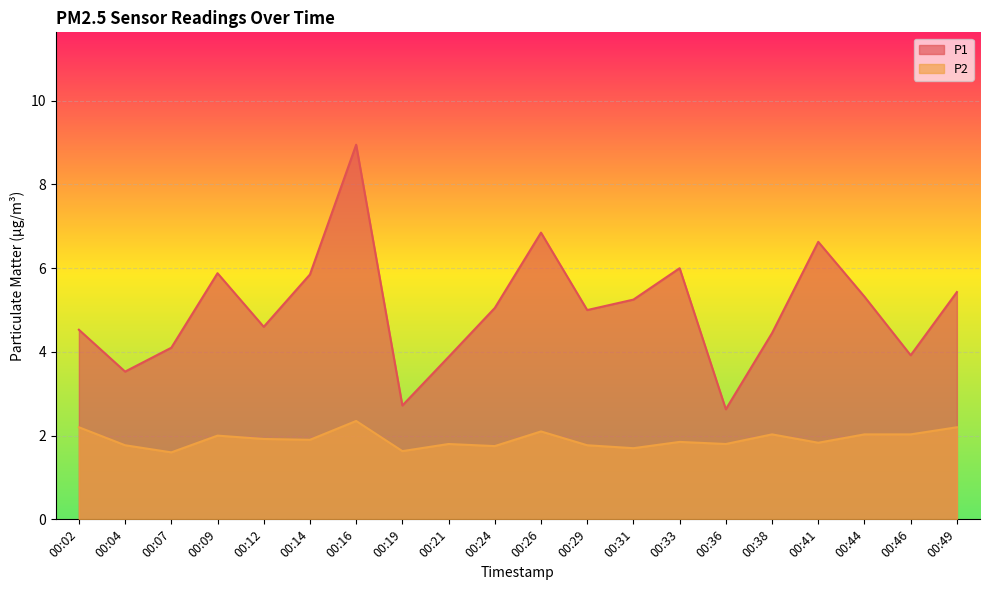

Which series has the widest spread of values?

P1